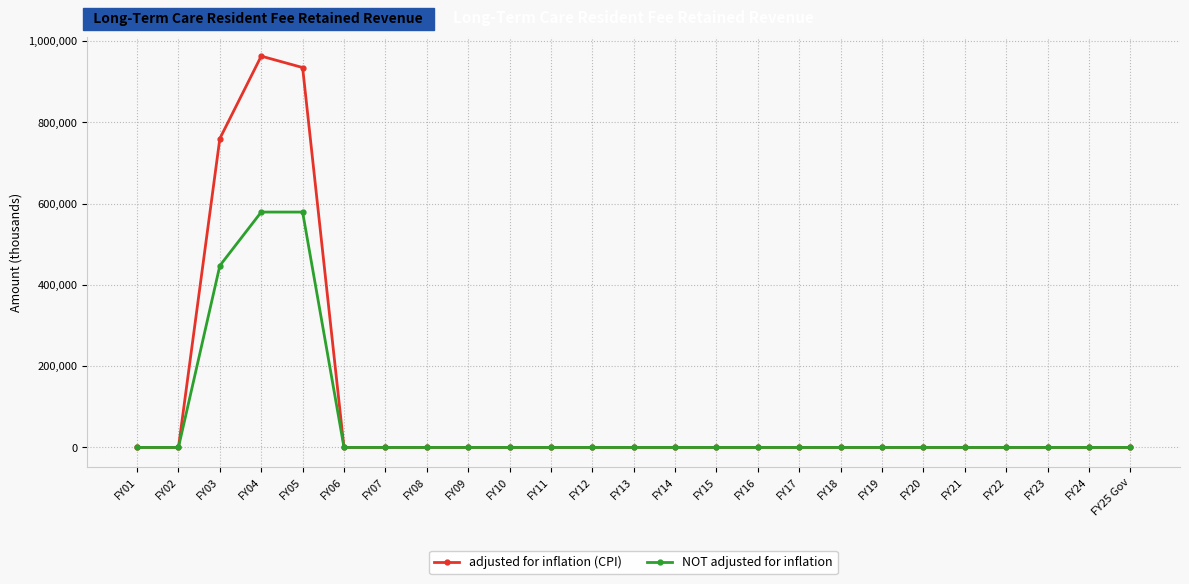

What is the label of the 13th point from the right?

FY13